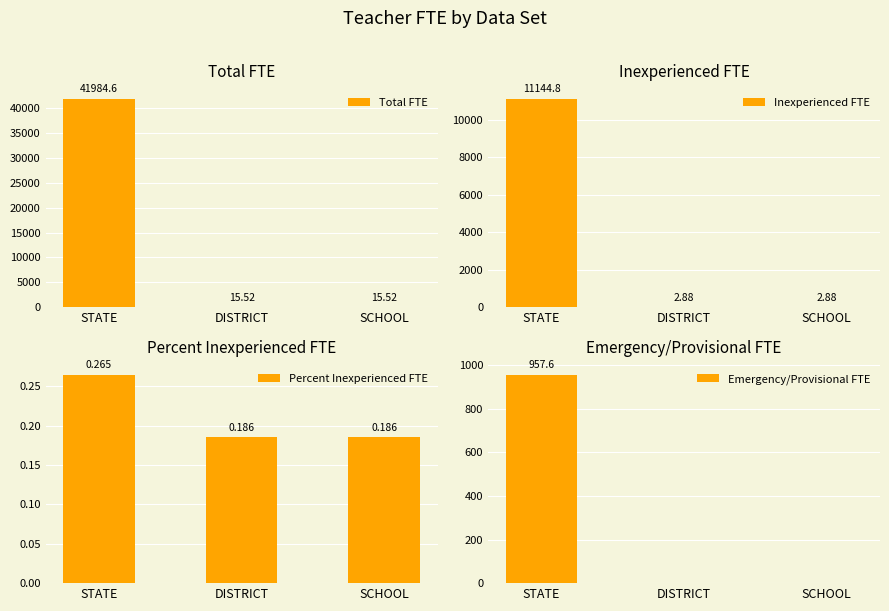

Between STATE and SCHOOL, which series saw the biggest shift?

Total FTE